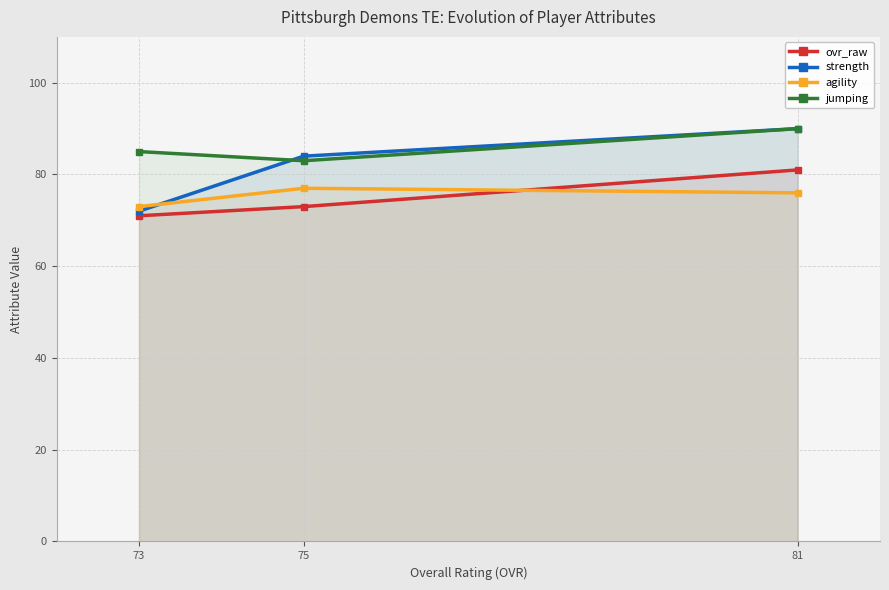

Is it true that agility equals 125 at 75?

False